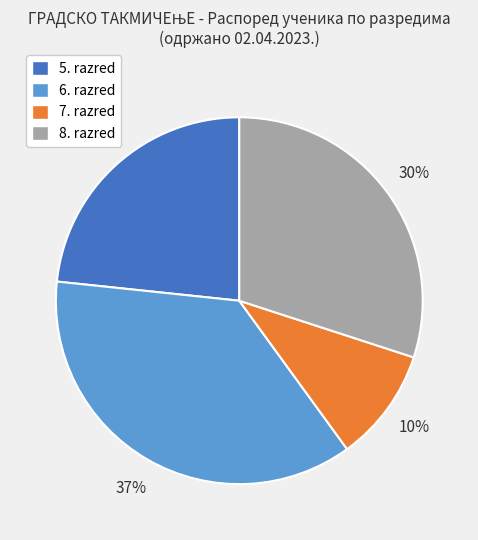

Is there any slice that represents more than half of the pie?

No